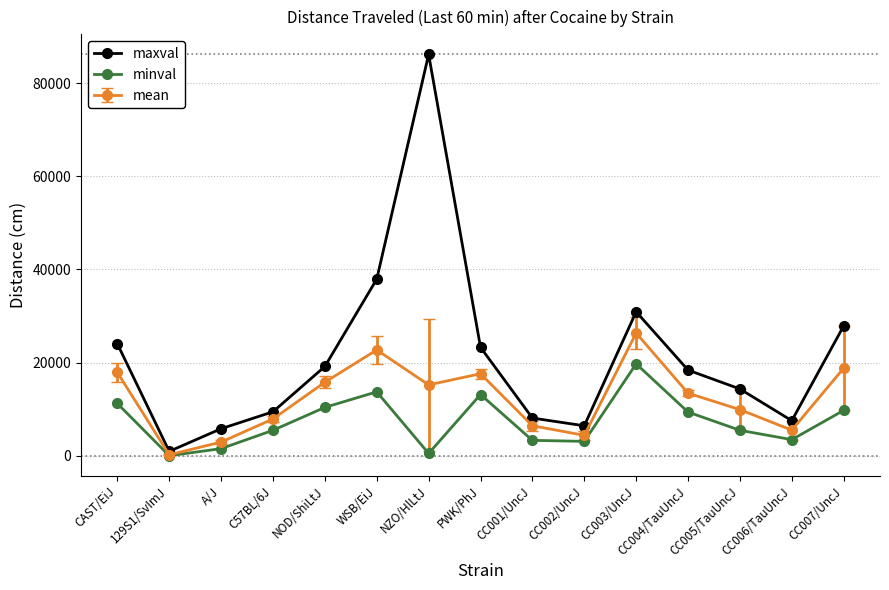

What is the spread (max minus min) of values at PWK/PhJ?

10140.0